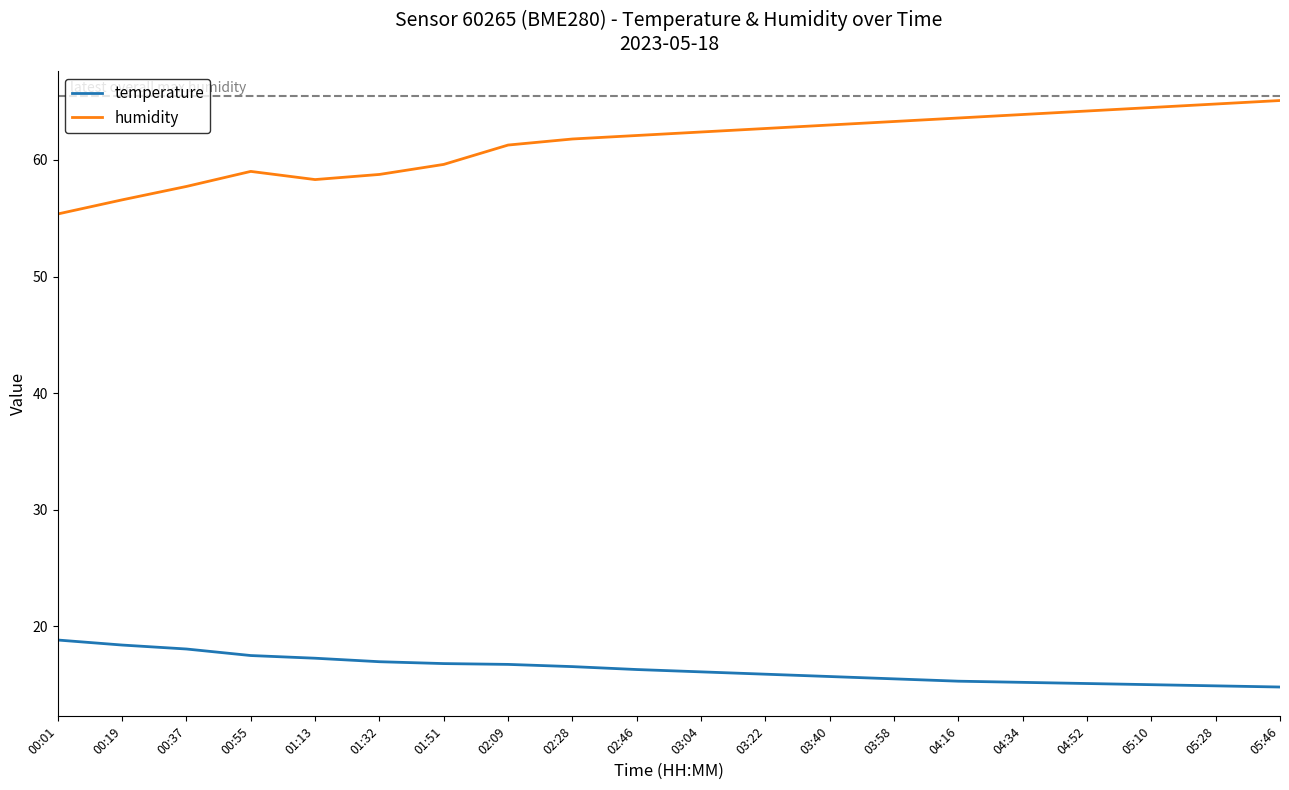

Rank the series at 00:01 from lowest to highest value.

temperature, humidity